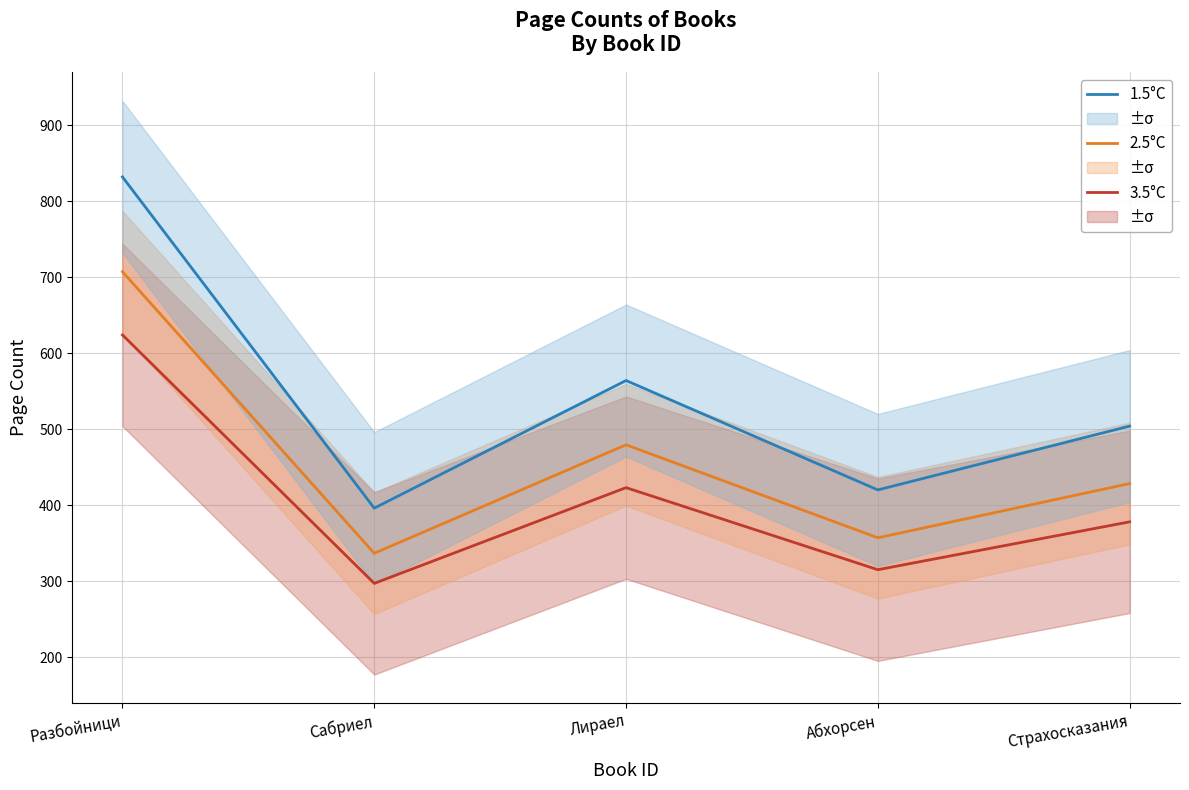

What position from the left is Лираел?

3